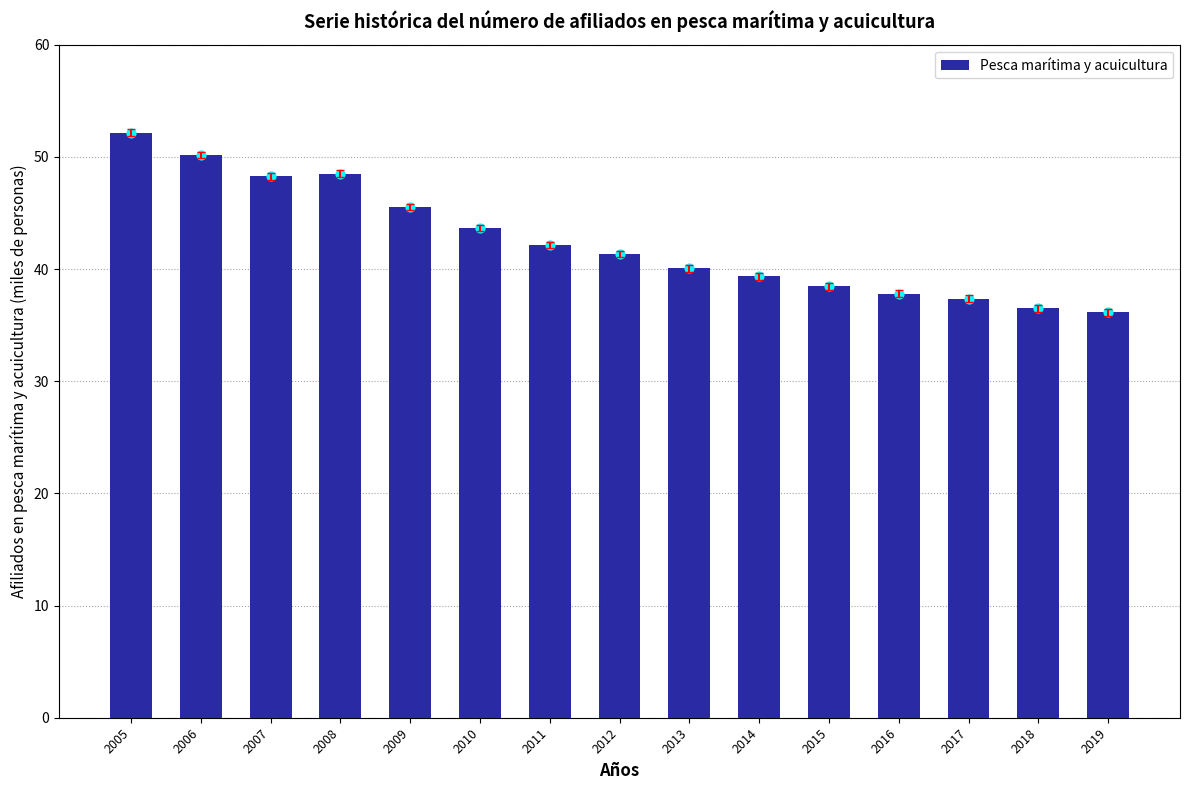

Between 2006 and 2010, which is larger?

2006